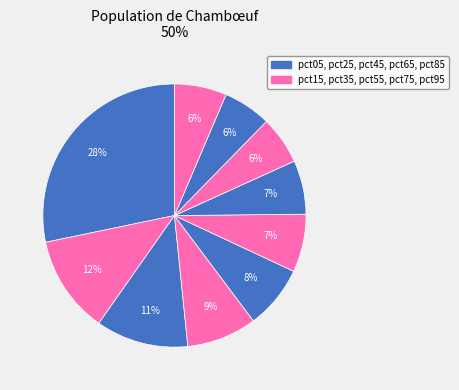

What is the smallest slice in the pie chart?

pct85